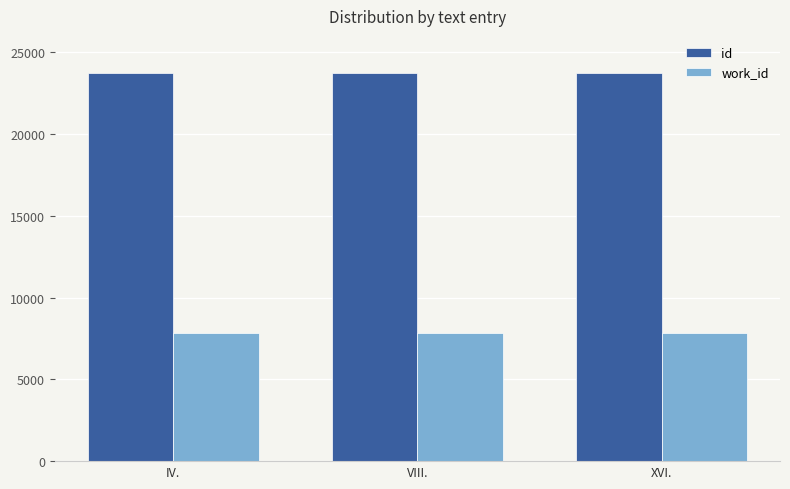

List the series in order of their overall mean, highest first.

id, work_id